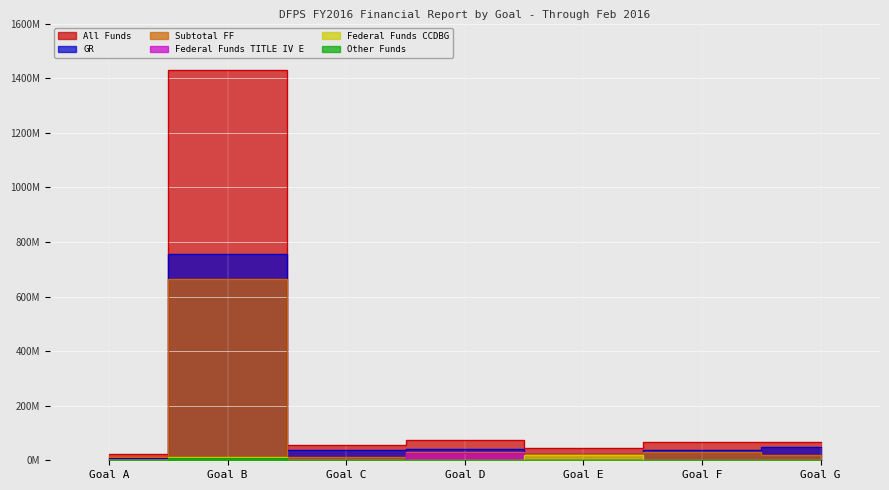

How many lines are shown in the chart?

6